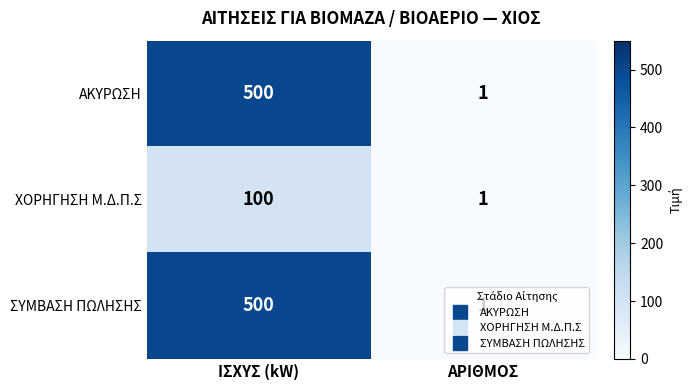

What is the smallest value displayed?

1